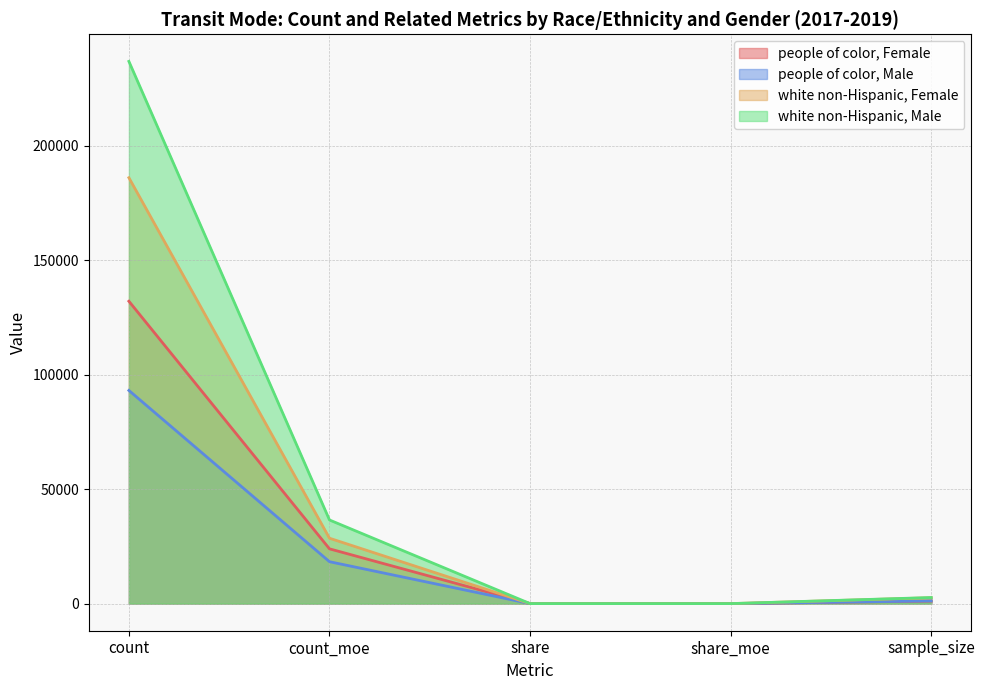

What is the maximum value shown in the chart?

236791.2